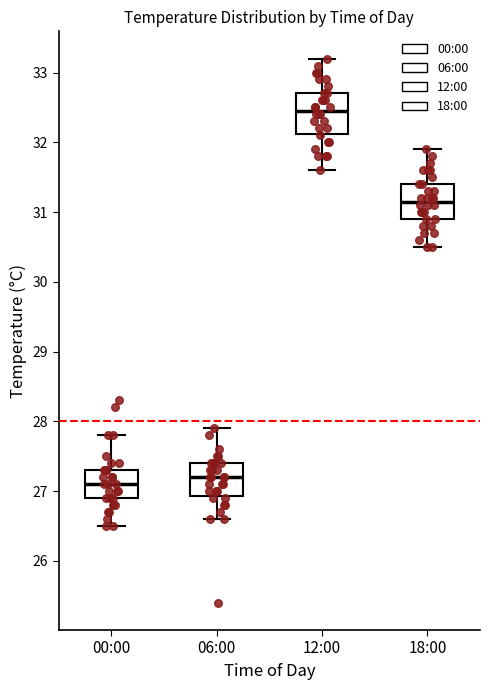

Which box has the highest median line?

12:00